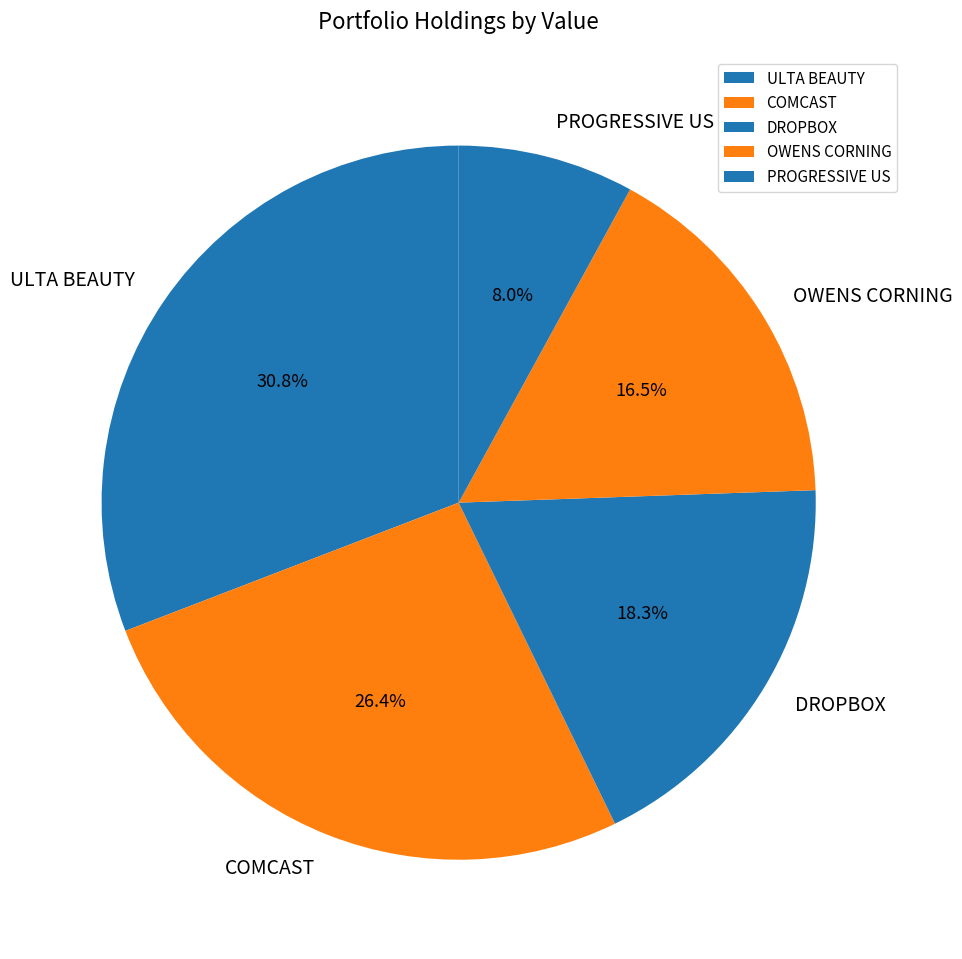

The ULTA BEAUTY slice represents 25% of the pie. True or false?

False